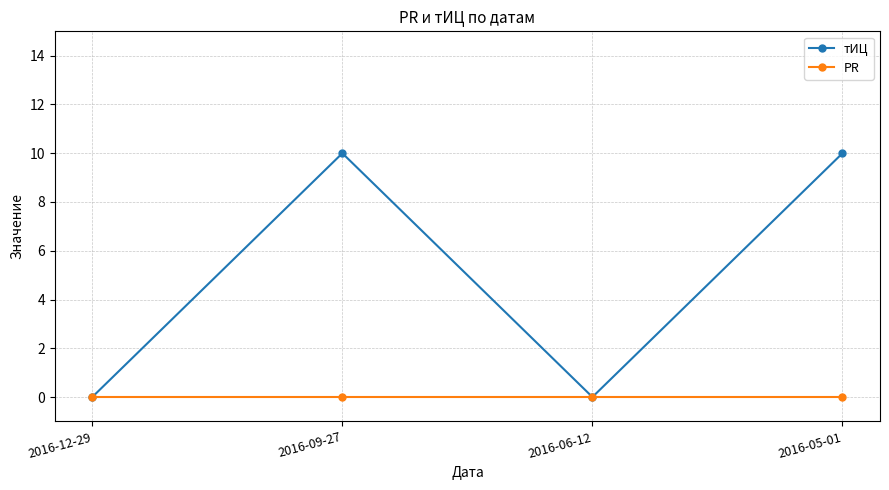

Reading right to left, transcribe all the data shown in this chart.

тИЦ: 10	0	10	0
PR: 0	0	0	0